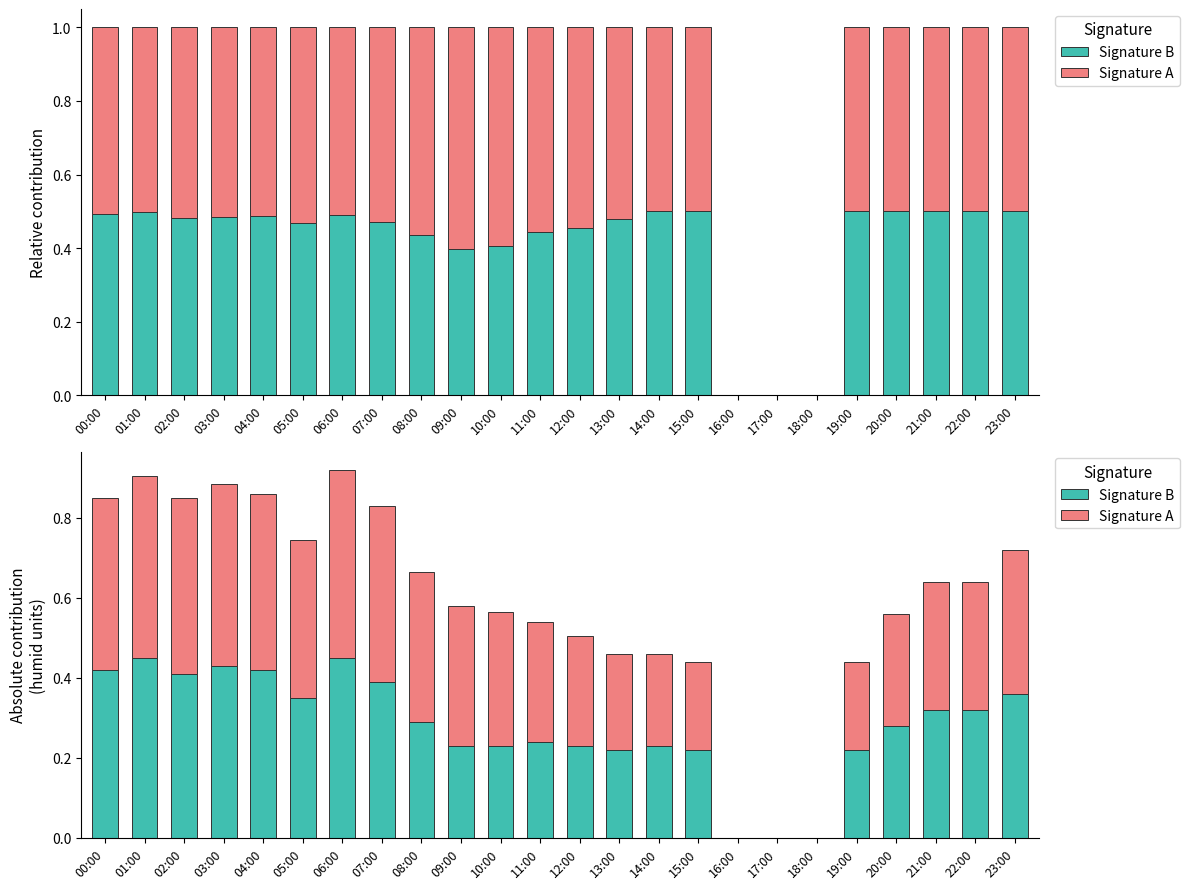

True or false: Signature A has a value of 0.8 at 01:00.

False